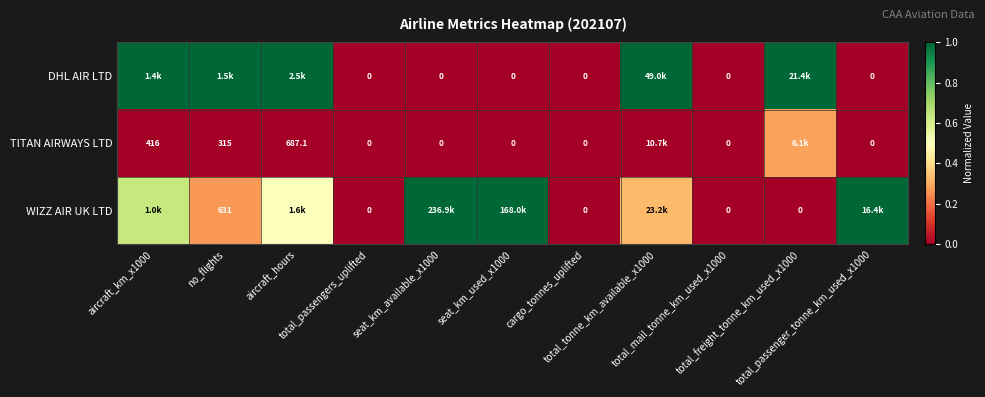

Between total_tonne_km_available_x1000 and total_freight_tonne_km_used_x1000, which series saw the biggest shift?

WIZZ AIR UK LTD